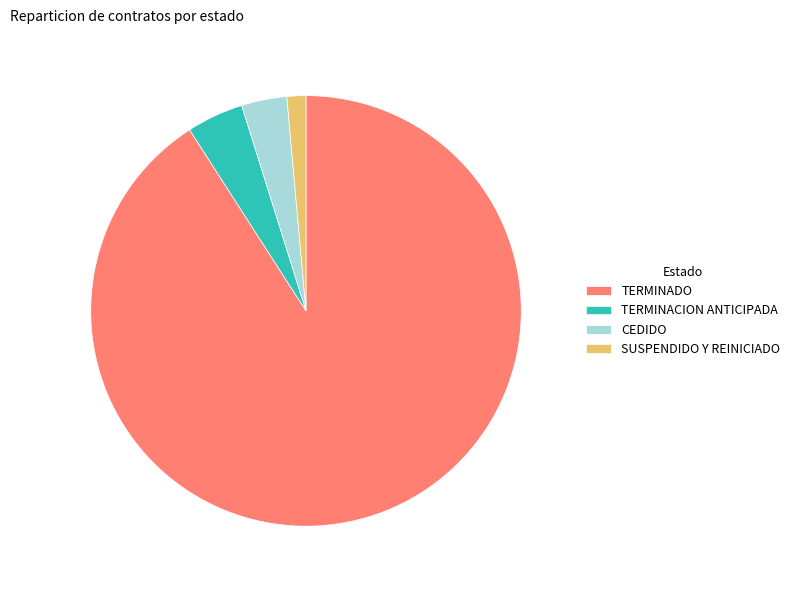

Which category has the smallest portion of the pie?

SUSPENDIDO Y REINICIADO